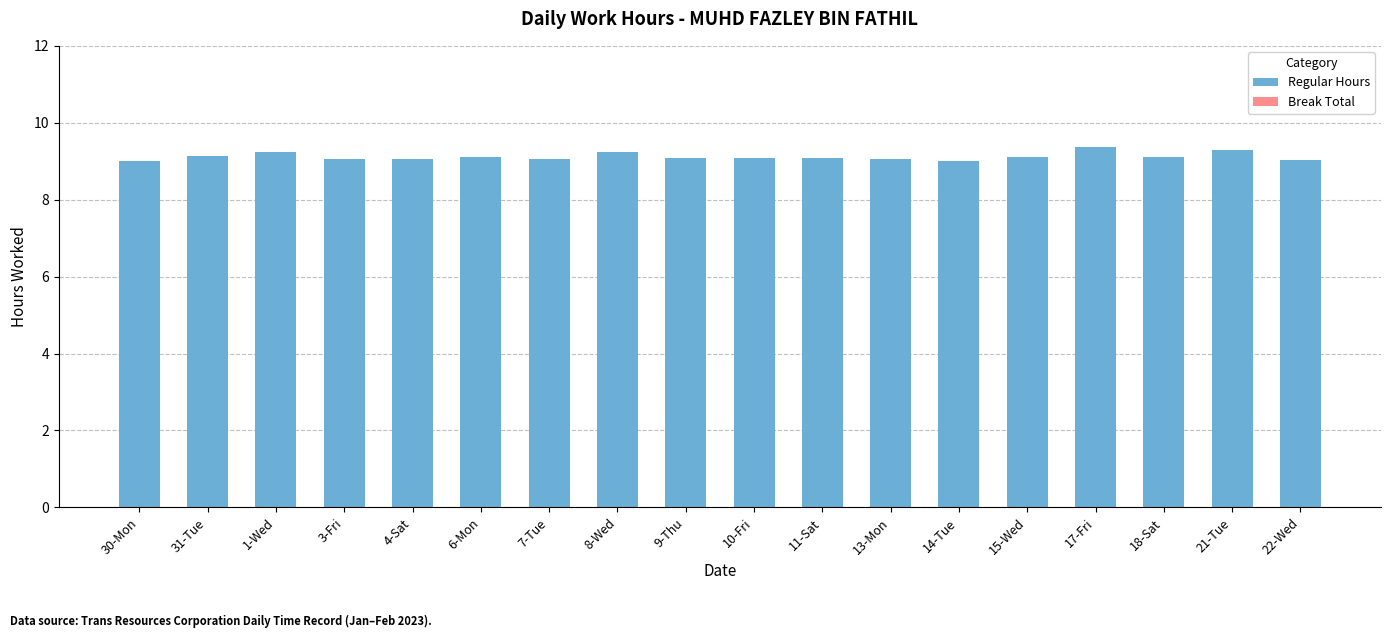

What is the label of the 15th bar from the right?

3-Fri